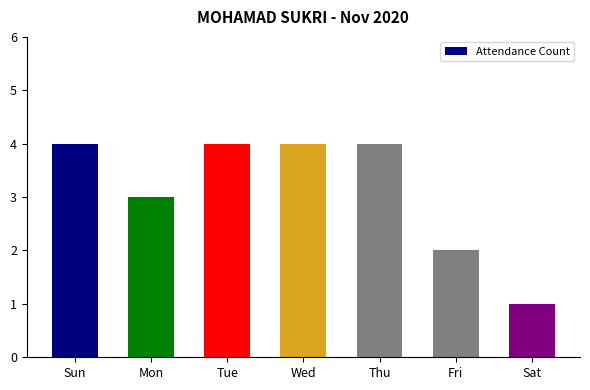

What position from the right is Wed?

4